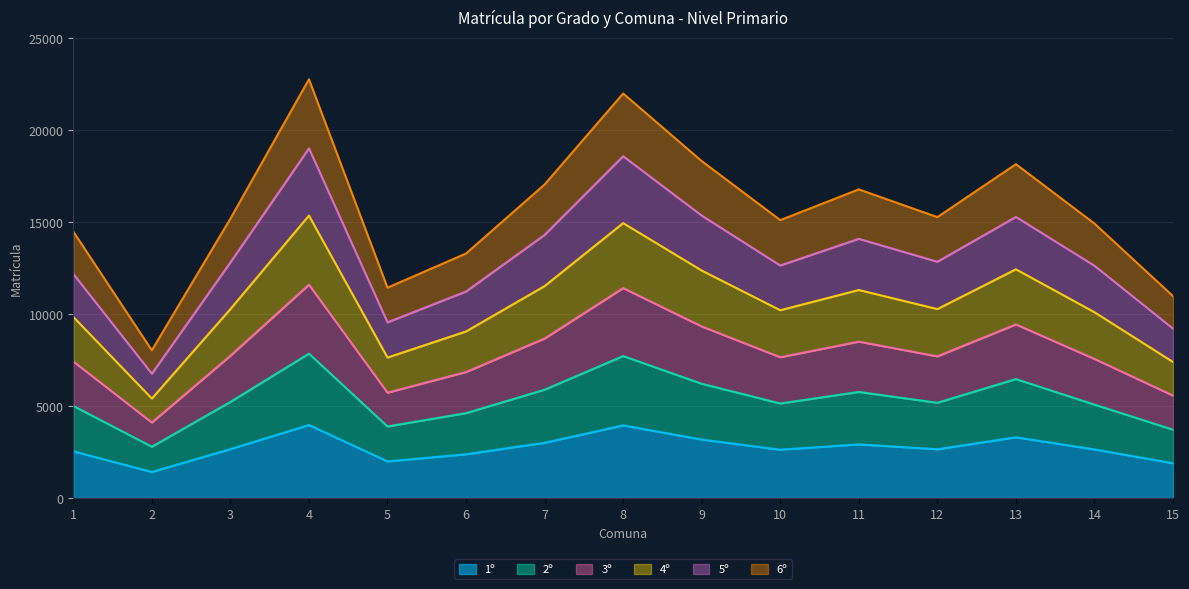

The value of 1º at 11 is 4911. True or false?

False